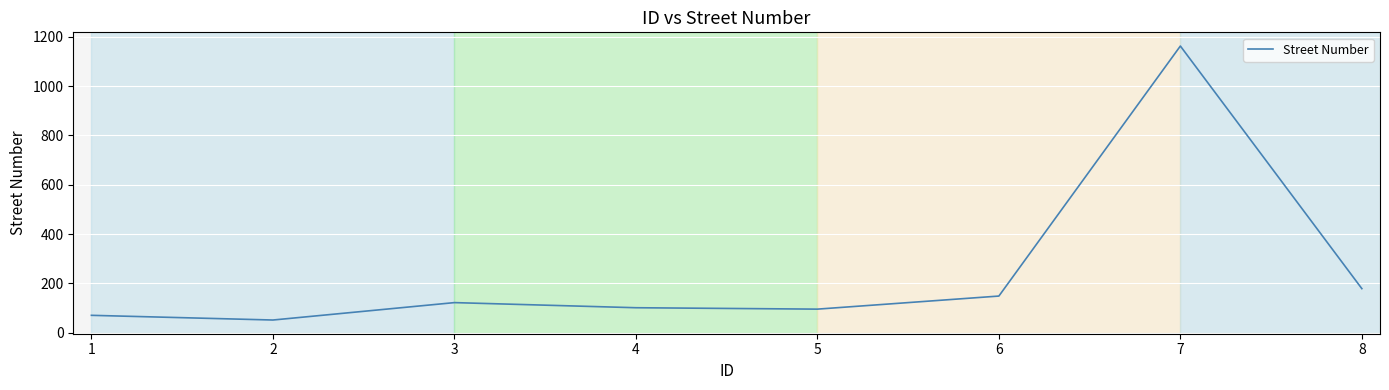

What is the maximum value shown in the chart?

1162.4